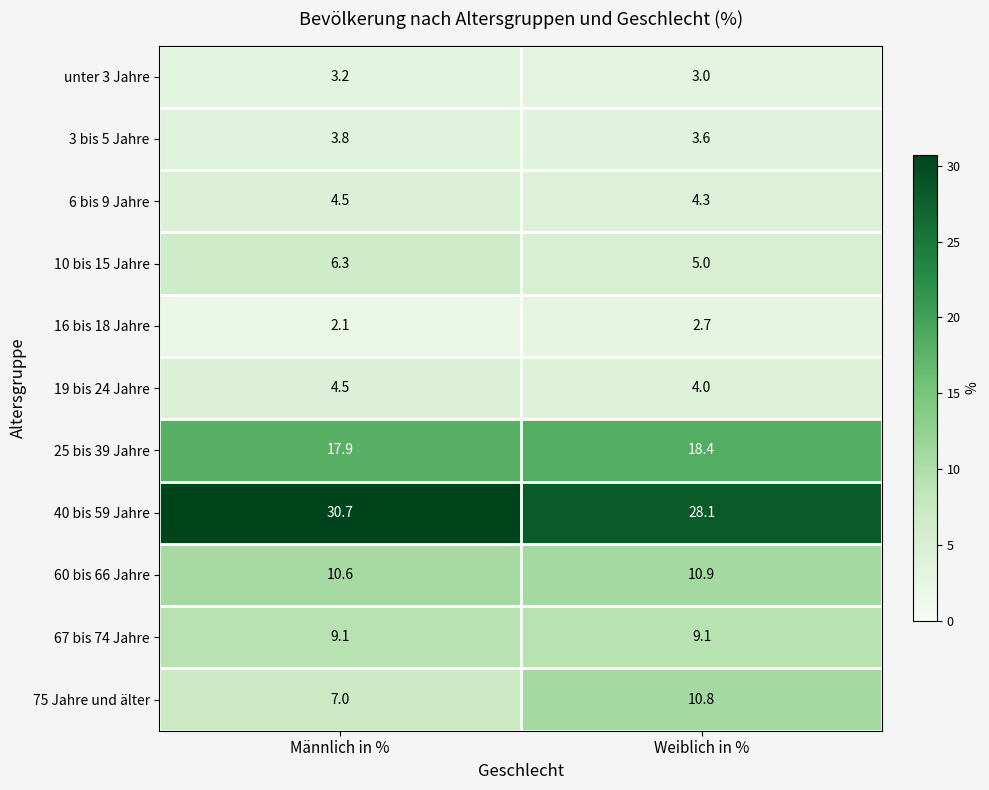

At which label is 3 bis 5 Jahre closest to 3?

Weiblich in %